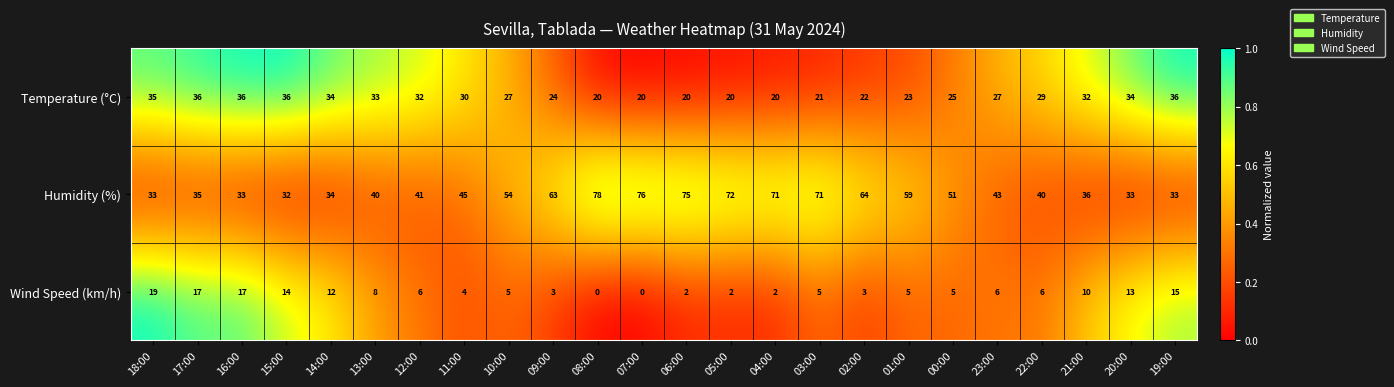

What is the sum of all Temperature (°C) values?

672